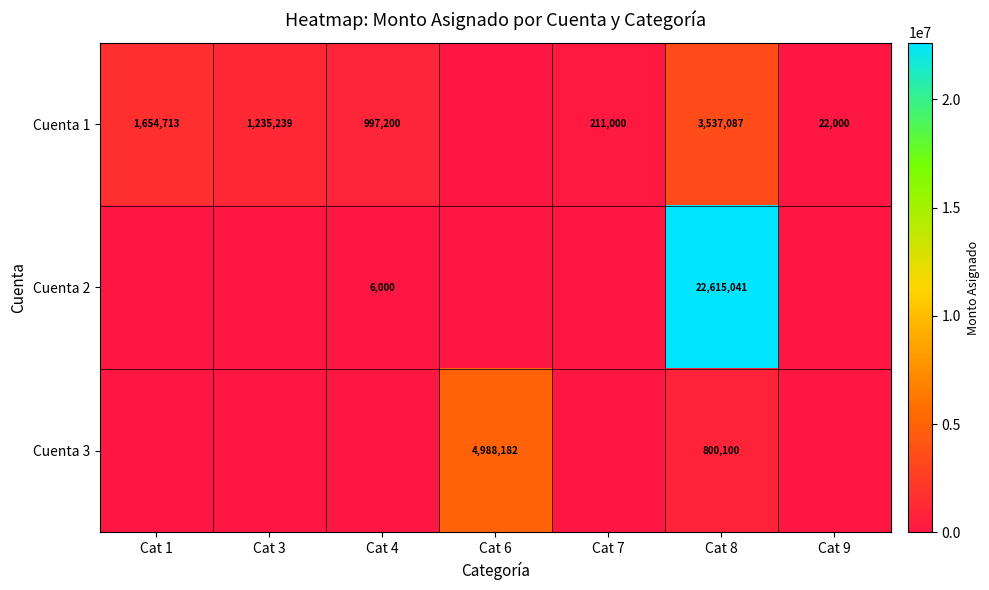

Is it true that Cuenta 1 equals 3537087 at Cat 8?

True